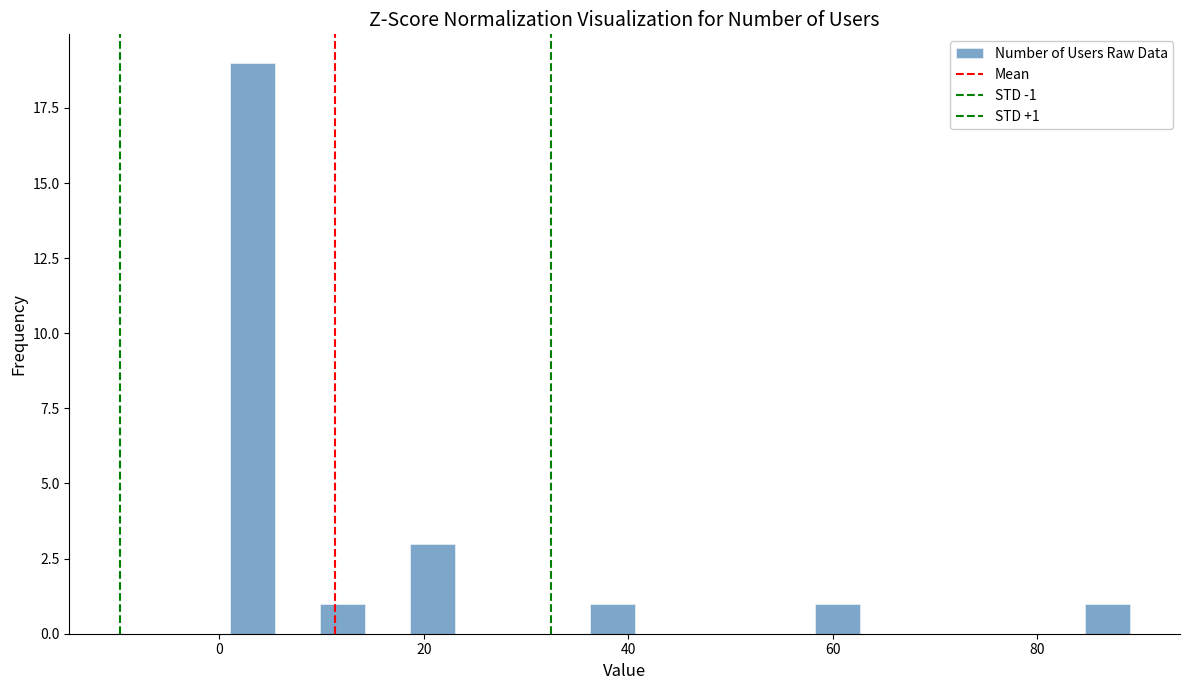

Read against the x-axis, roughly where is the centre of the tallest bar?

4